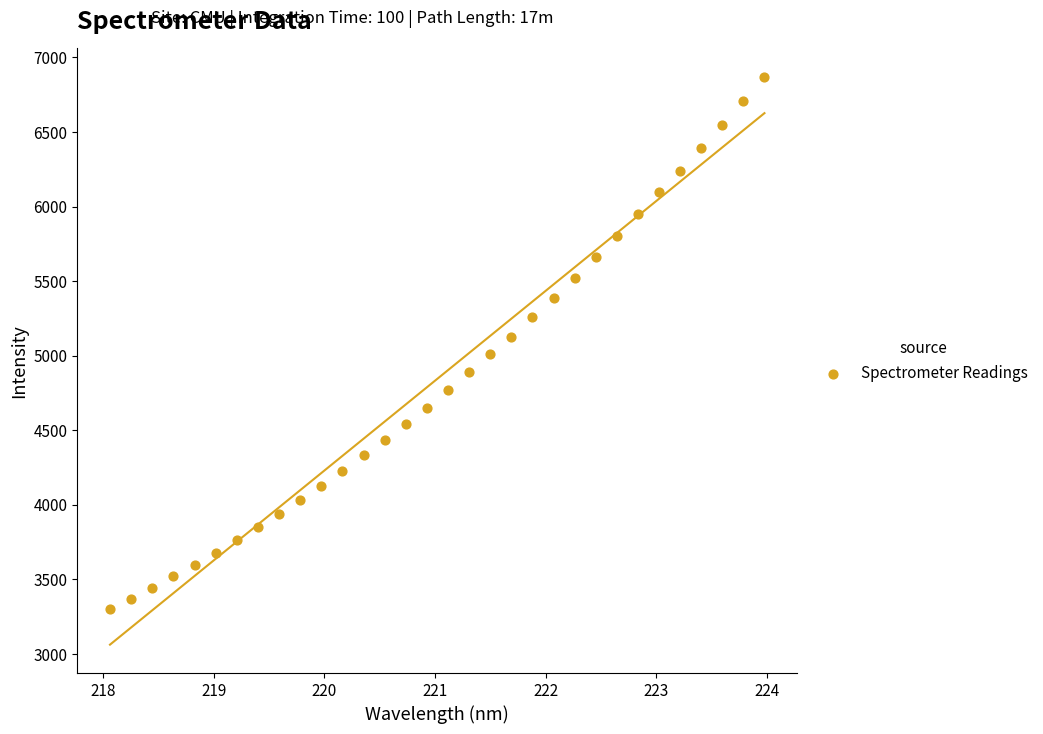

What is the range of Y values (max minus min)?

3570.2